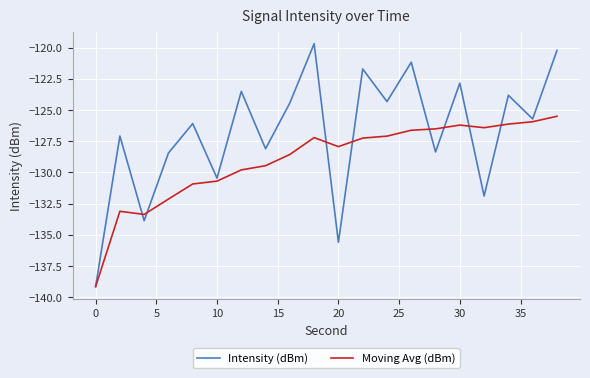

How many lines are shown in the chart?

2